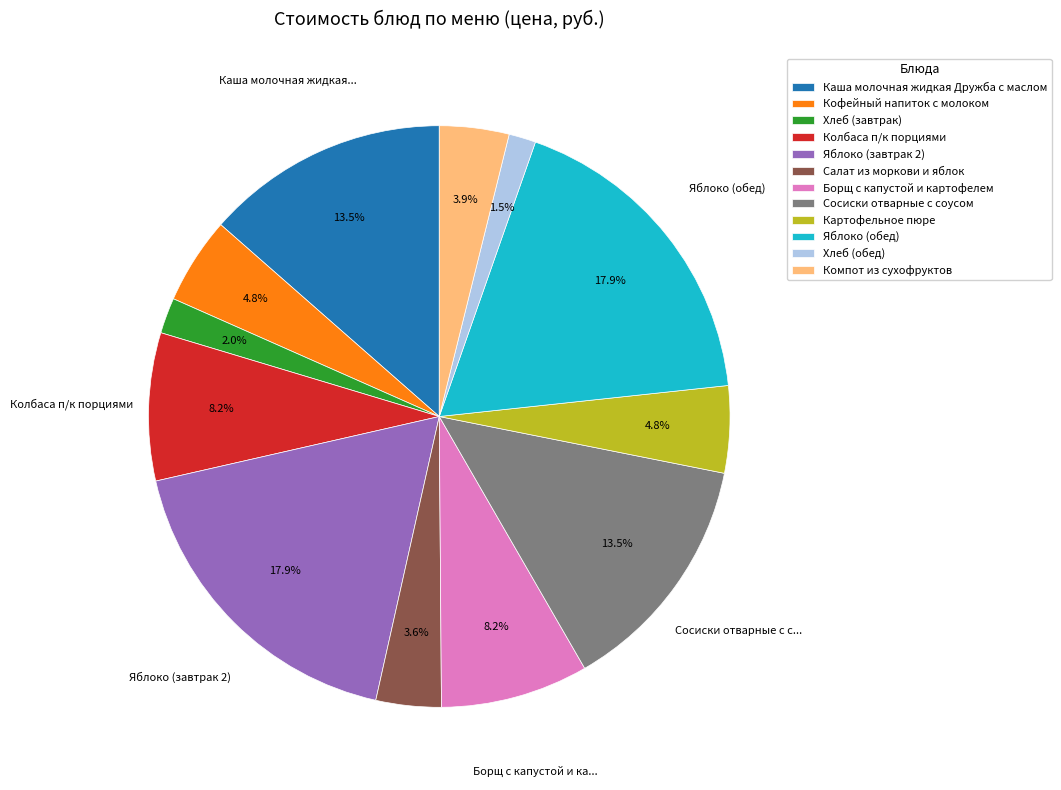

How many segments does this pie chart have?

12